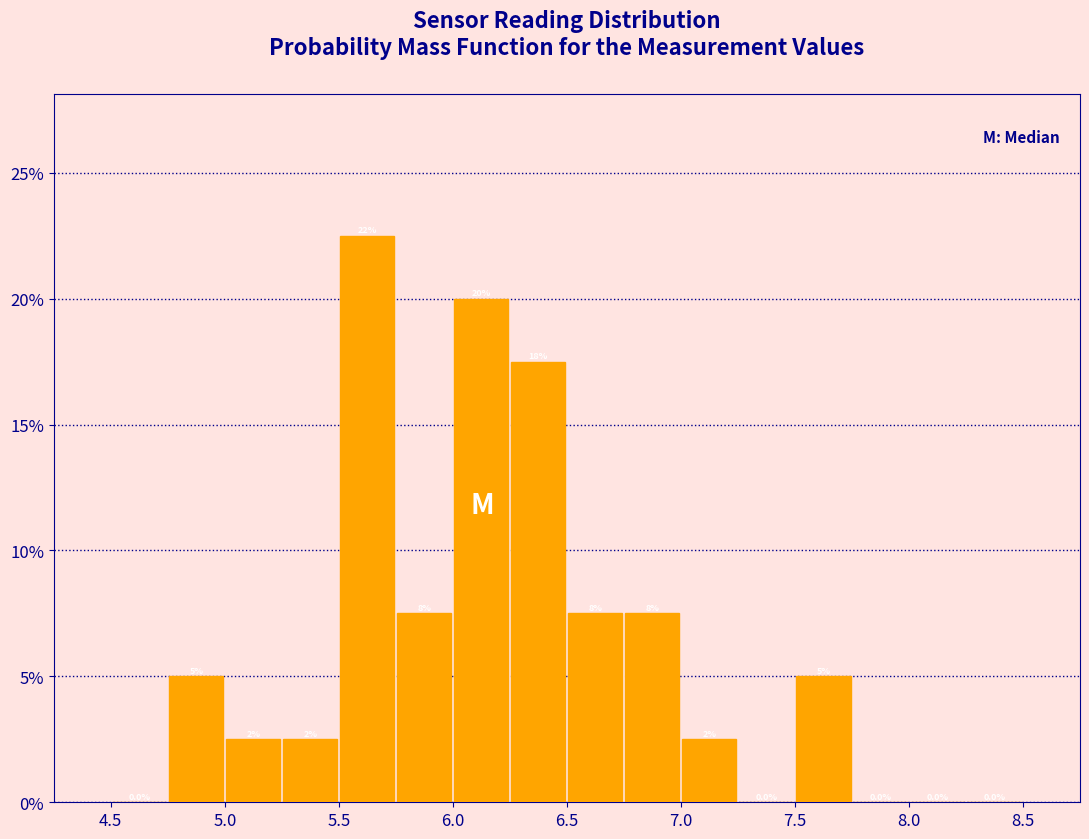

Which range on the x-axis has the tallest bar?

5.50 to 5.75